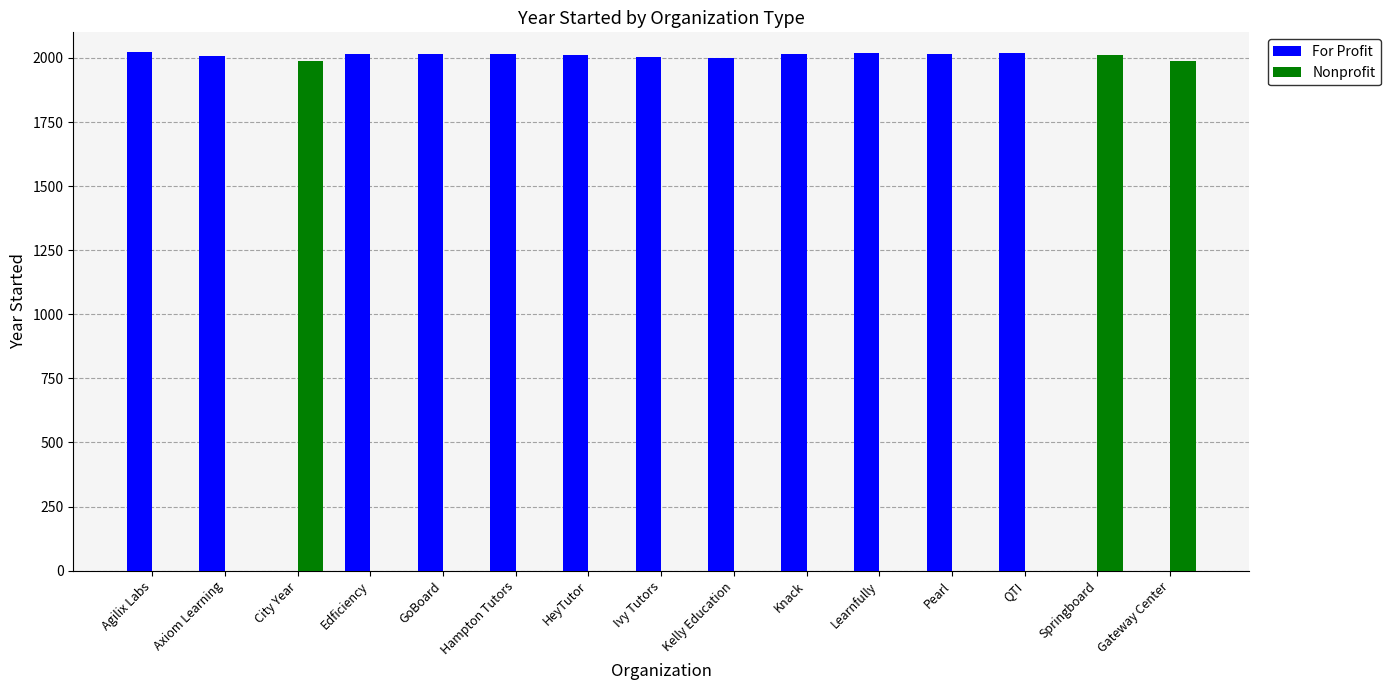

Is the value of Nonprofit at GoBoard greater than the value of For Profit at Knack?

No